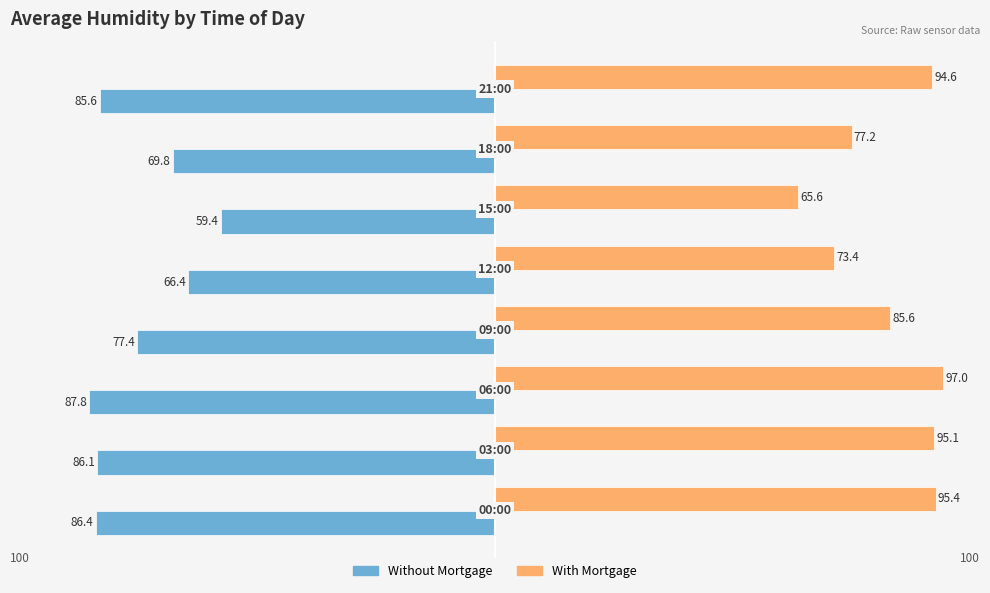

What is the difference between the maximum and minimum values in the With Mortgage series?

31.4